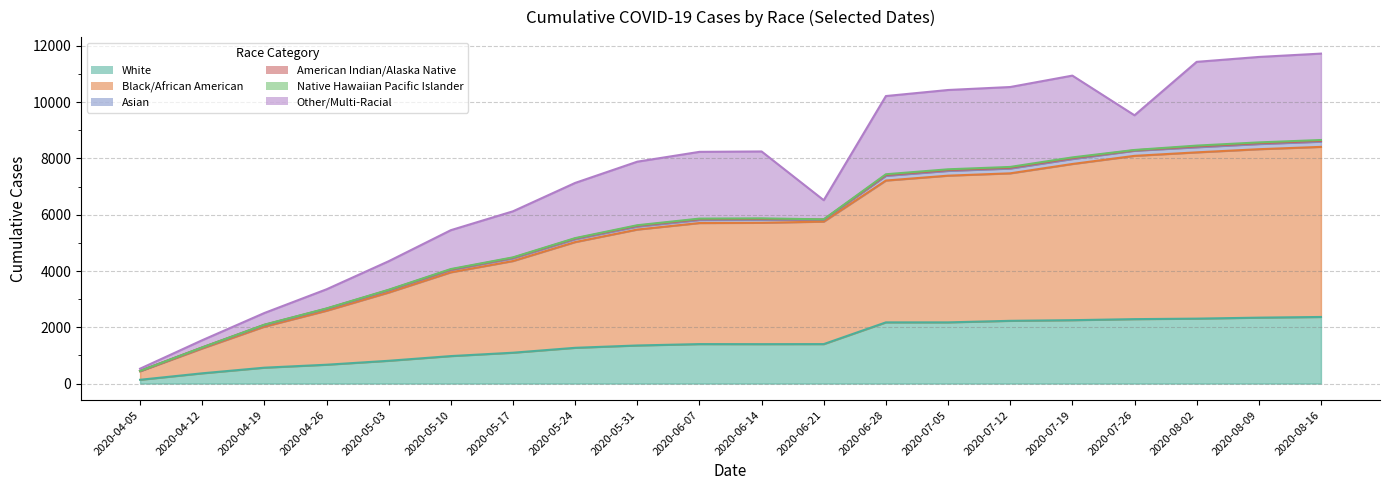

Which series has the largest range (max minus min)?

Black/African American